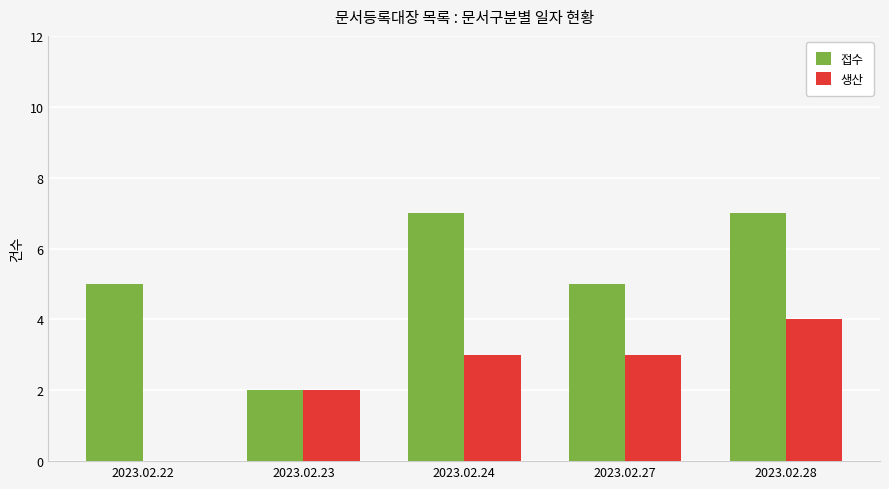

Which series changed the most between 2023.02.23 and 2023.02.24?

접수